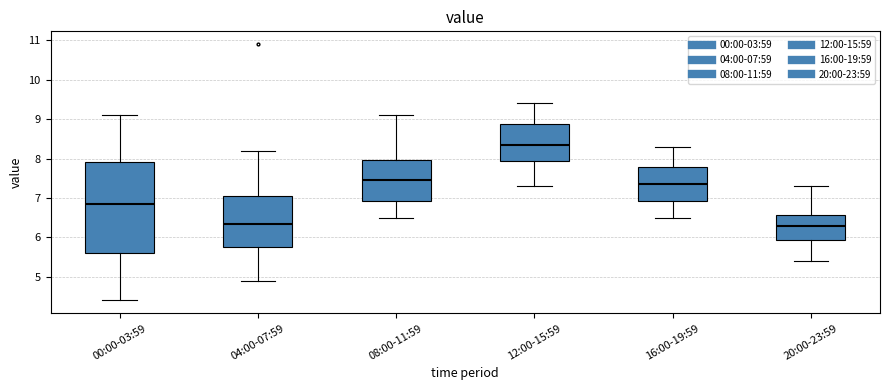

Where does the median line of the box for 04:00-07:59 sit on the y-axis? The values are not printed on the chart, so give them approximately, as read against the axis.

6.4